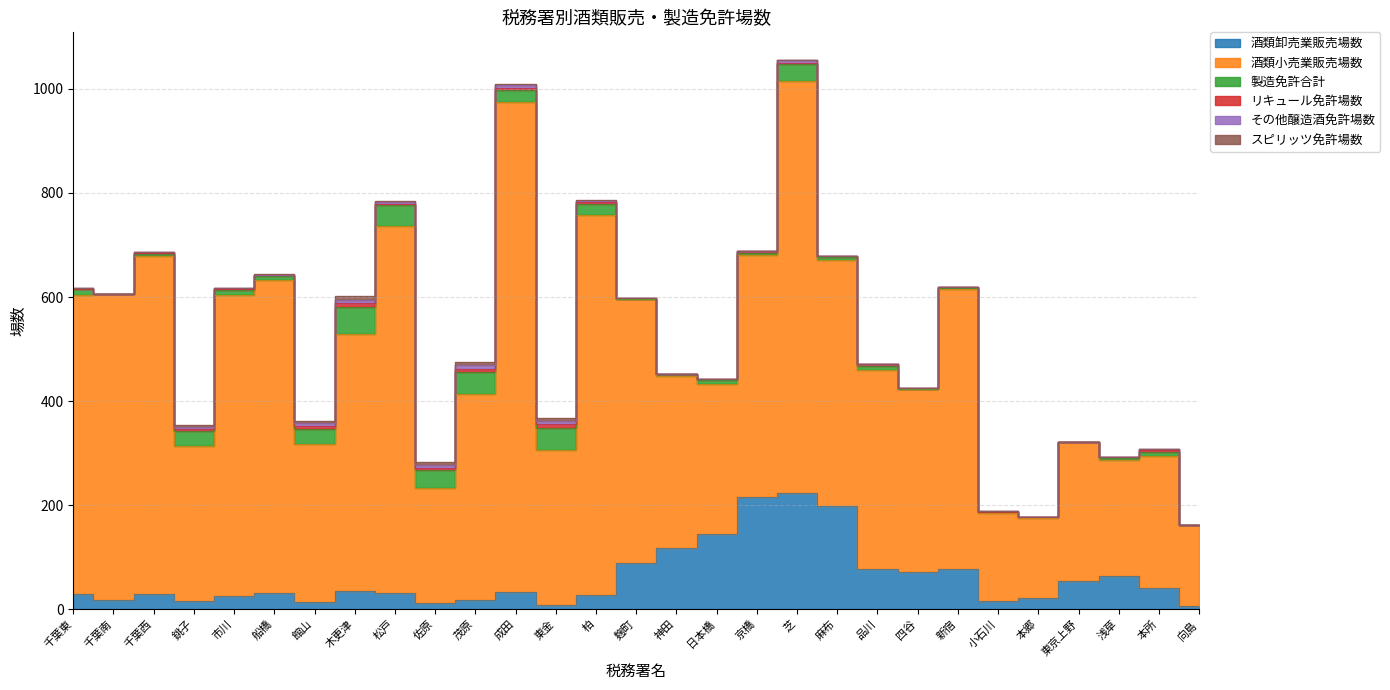

Reading left to right, what are all the values shown in this chart?

酒類卸売業販売場数: 29	18	29	16	25	31	13	34	31	11	18	33	8	27	89	117	145	216	223	199	78	72	78	16	22	54	63	41	7
酒類小売業販売場数: 575	588	649	298	578	602	305	495	705	222	396	942	298	731	507	332	287	465	792	473	382	351	538	169	154	267	224	254	155
製造免許合計: 11	0	5	28	10	7	29	51	41	35	41	23	43	21	1	3	9	4	32	5	8	1	2	2	1	1	3	8	0
リキュール免許場数: 1	0	2	4	2	2	6	8	2	4	7	4	6	3	1	0	1	3	3	1	3	1	2	0	0	0	2	3	0
その他醸造酒免許場数: 1	0	2	4	2	1	5	7	3	6	7	5	7	2	0	1	0	0	6	1	0	0	0	1	0	0	1	1	0
スピリッツ免許場数: 1	0	0	4	1	1	4	7	3	4	7	3	6	2	0	0	1	0	0	0	0	0	0	0	0	0	0	0	0